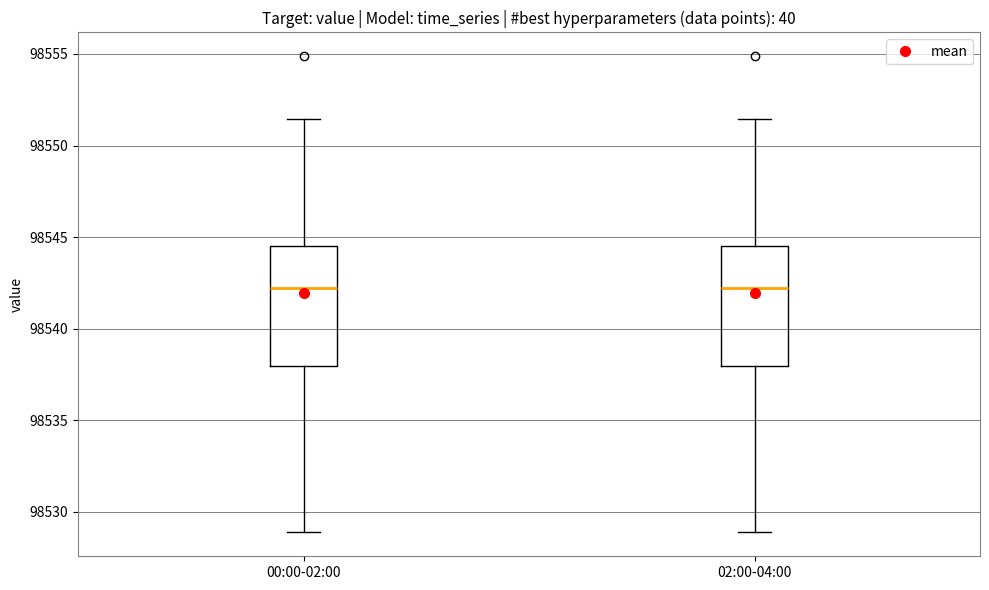

Where is the upper edge of the box for 00:00-02:00 on the y-axis? The values are not printed on the chart, so give them approximately, as read against the axis.

98544.5